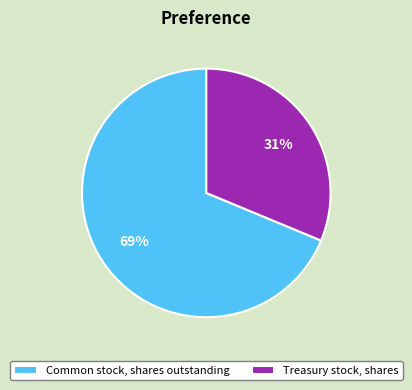

Count the number of slices in the pie.

2